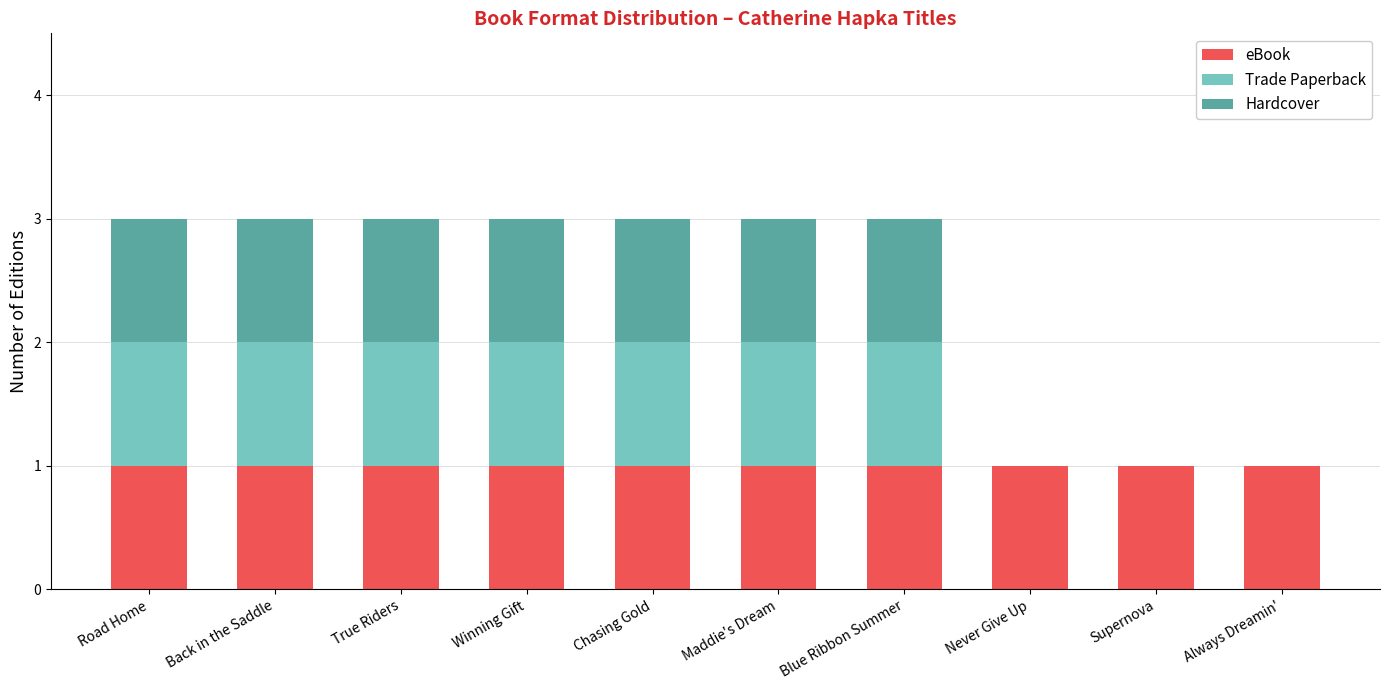

Reading right to left, list the values for the eBook series.

Always Dreamin'=1	Supernova=1	Never Give Up=1	Blue Ribbon Summer=1	Maddie's Dream=1	Chasing Gold=1	Winning Gift=1	True Riders=1	Back in the Saddle=1	Road Home=1